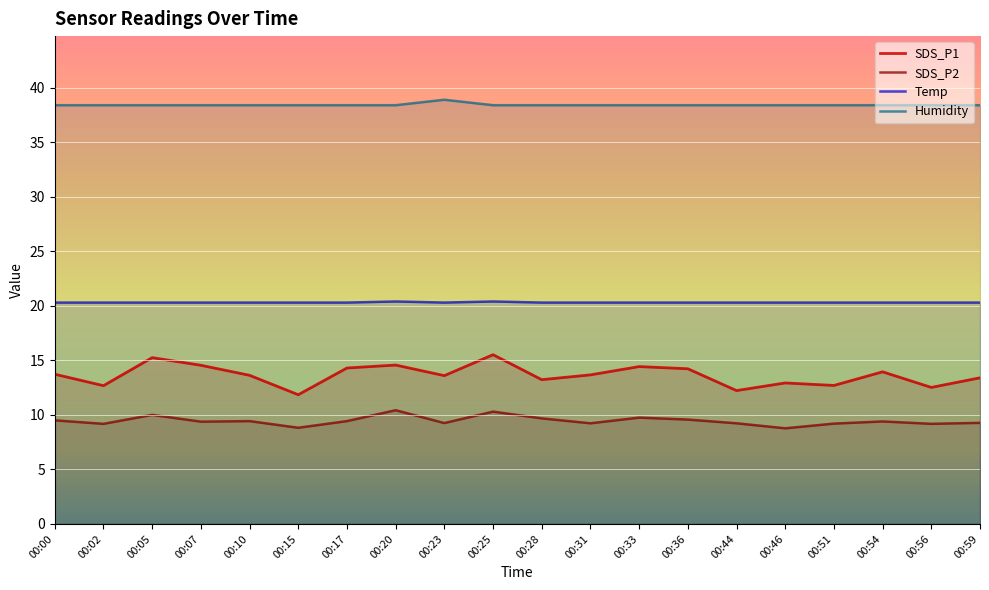

Reading left to right, extract all data points from this chart.

SDS_P1: 13.7	12.7	15.2	14.6	13.6	11.8	14.3	14.6	13.6	15.5	13.2	13.7	14.4	14.2	12.2	12.9	12.7	13.9	12.5	13.4
SDS_P2: 9.5	9.2	10.0	9.4	9.4	8.8	9.4	10.4	9.2	10.3	9.7	9.2	9.8	9.6	9.2	8.8	9.2	9.4	9.2	9.3
Temp: 20.3	20.3	20.3	20.3	20.3	20.3	20.3	20.4	20.3	20.4	20.3	20.3	20.3	20.3	20.3	20.3	20.3	20.3	20.3	20.3
Humidity: 38.4	38.4	38.4	38.4	38.4	38.4	38.4	38.4	38.9	38.4	38.4	38.4	38.4	38.4	38.4	38.4	38.4	38.4	38.4	38.4